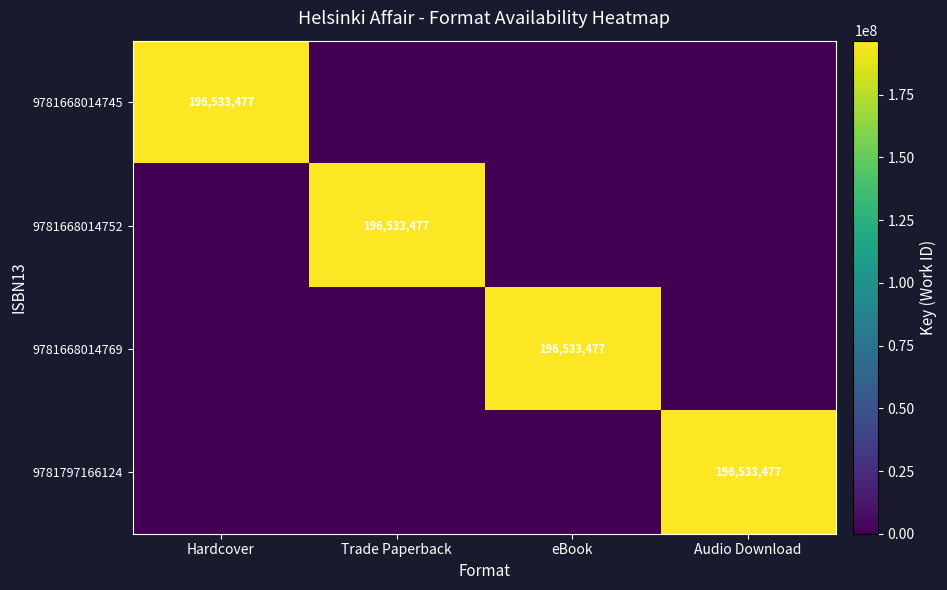

Which has a higher value, Hardcover or Trade Paperback?

Hardcover